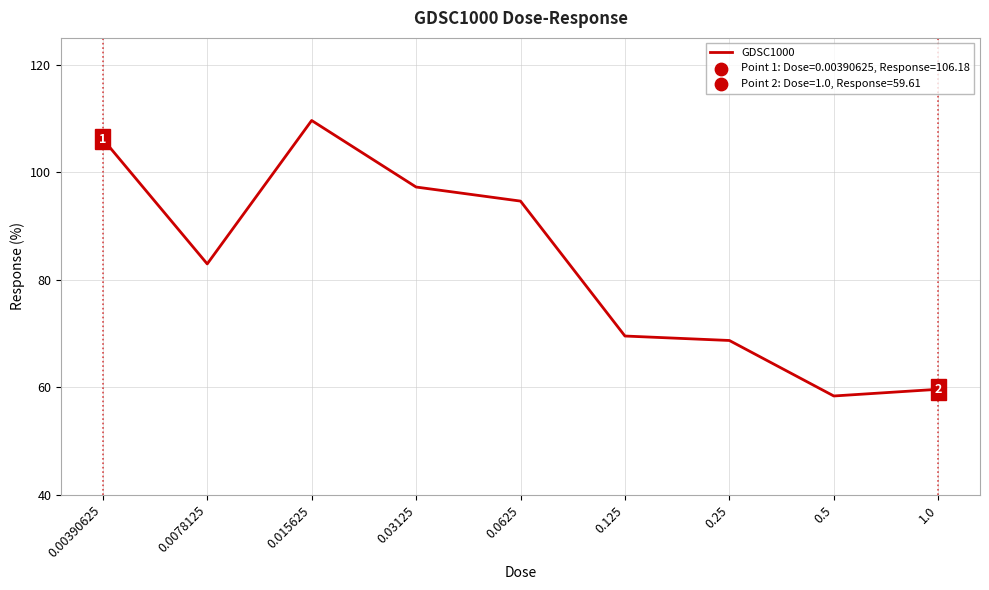

What is the change in value from 0.0078125 to 1.0?

-23.3